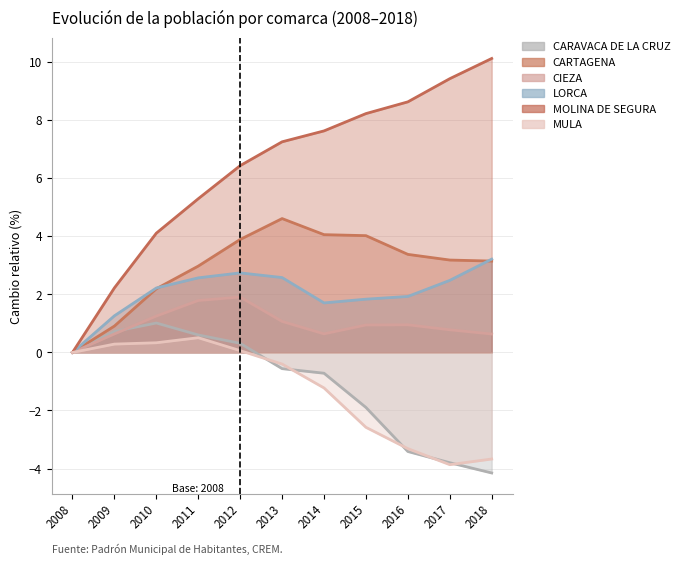

At which label does MOLINA DE SEGURA reach its peak?

2018